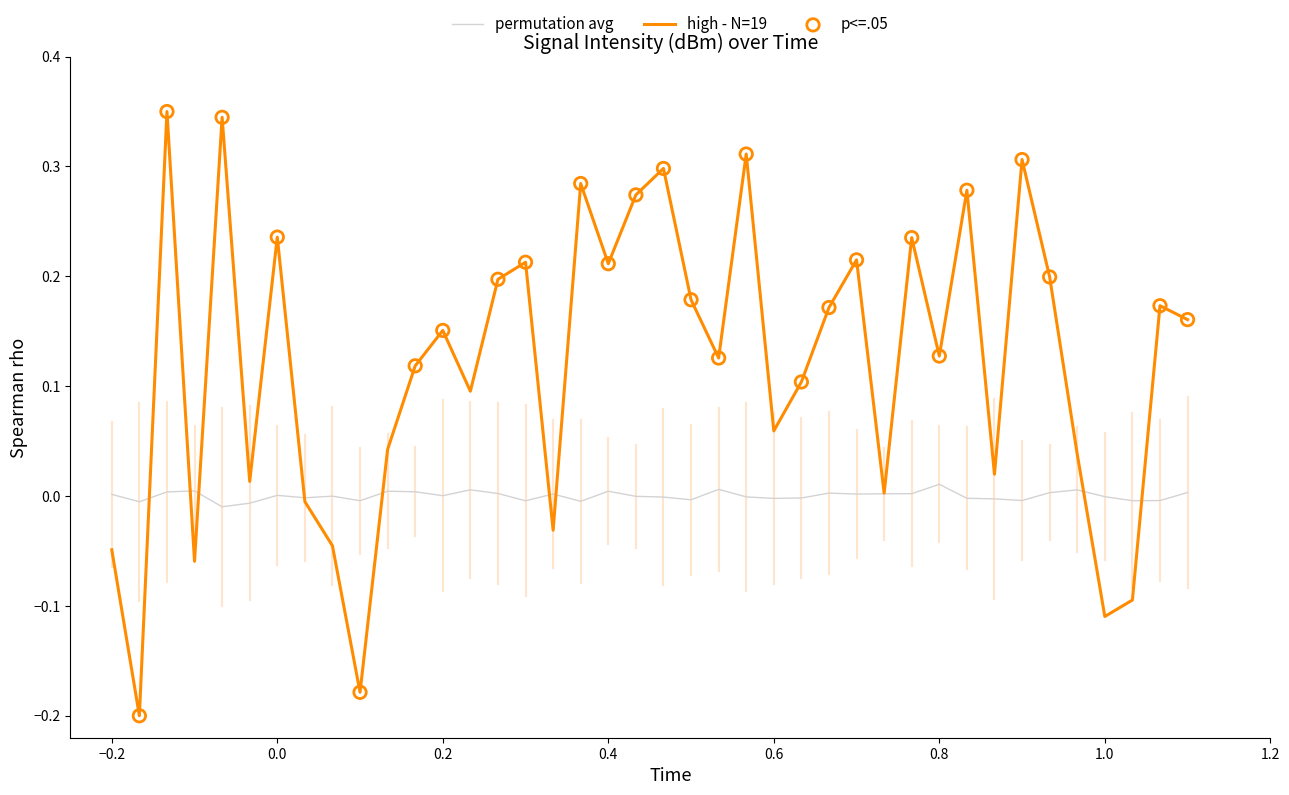

Which series has the largest range (max minus min)?

high - N=19